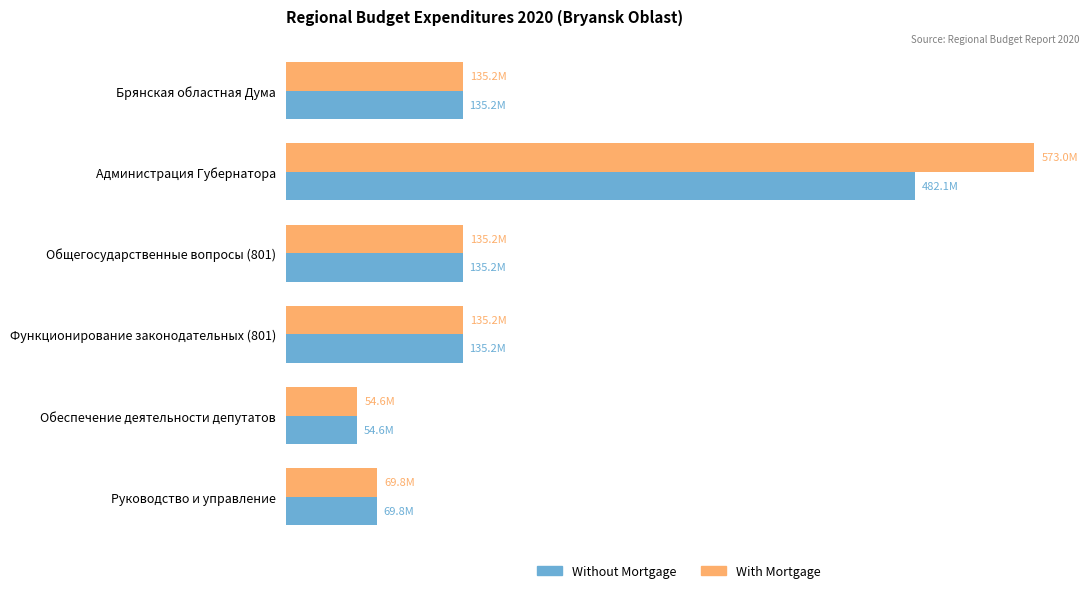

What is the value of the With Mortgage bar at the 2nd from the left?

572978774.4